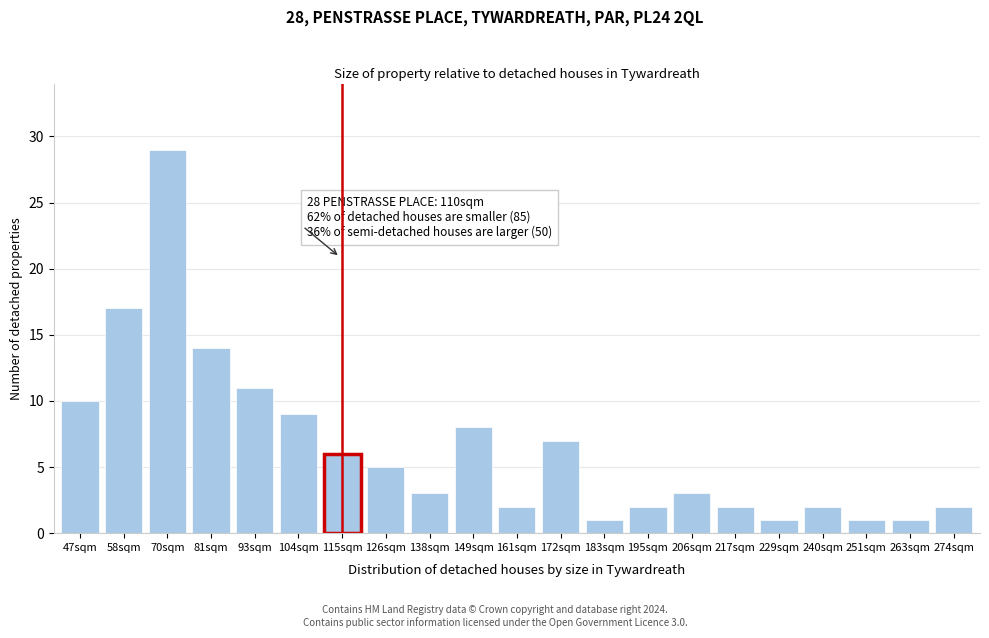

Reading left to right, transcribe all the data shown in this chart.

47sqm=10	58sqm=17	70sqm=29	81sqm=14	93sqm=11	104sqm=9	115sqm=6	126sqm=5	138sqm=3	149sqm=8	161sqm=2	172sqm=7	183sqm=1	195sqm=2	206sqm=3	217sqm=2	229sqm=1	240sqm=2	251sqm=1	263sqm=1	274sqm=2